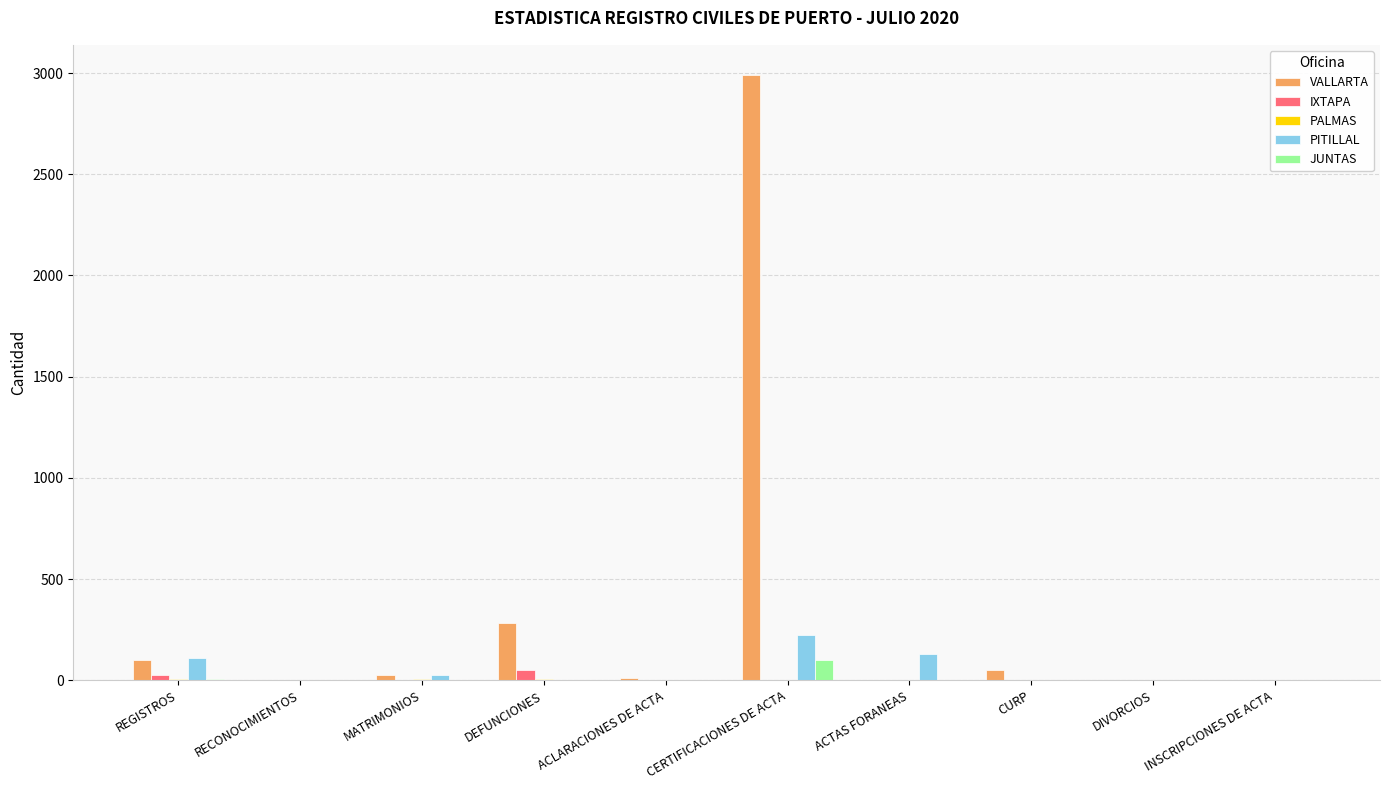

Are the bars grouped side by side (vs. stacked)?

Yes